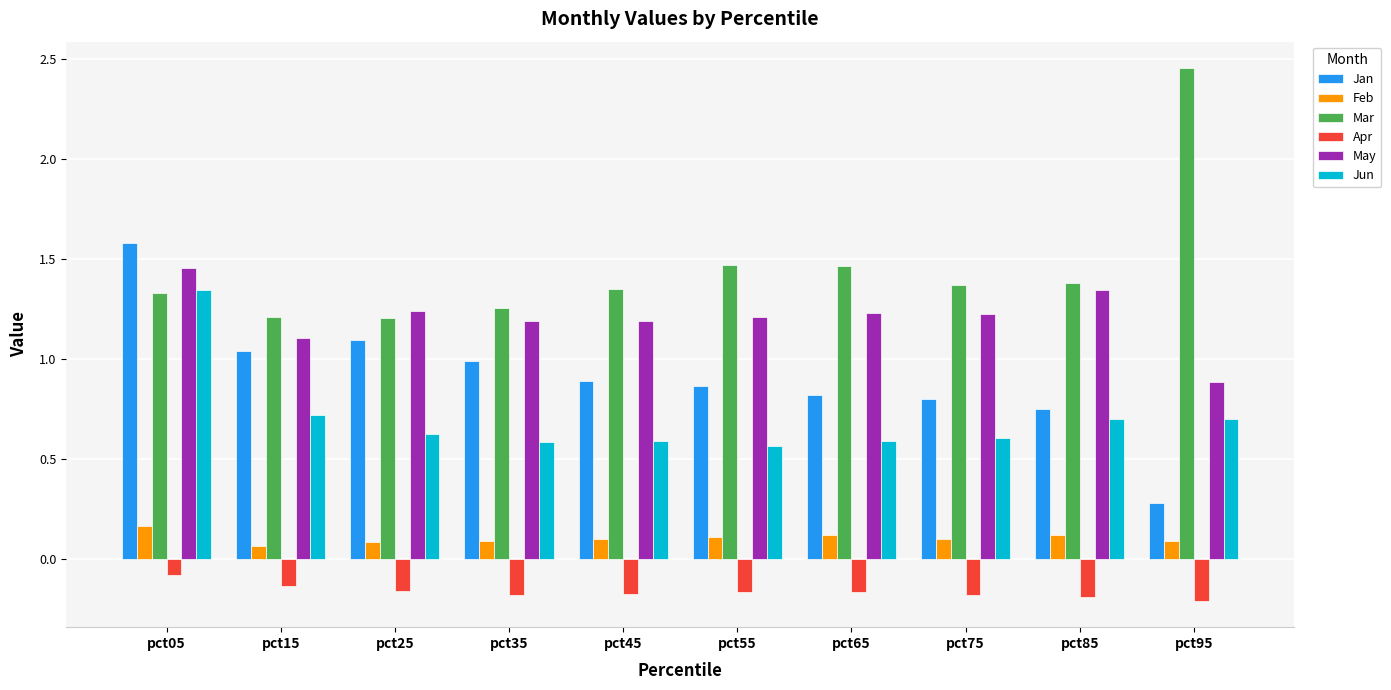

What is the difference between the highest and lowest values at pct05?

1.7